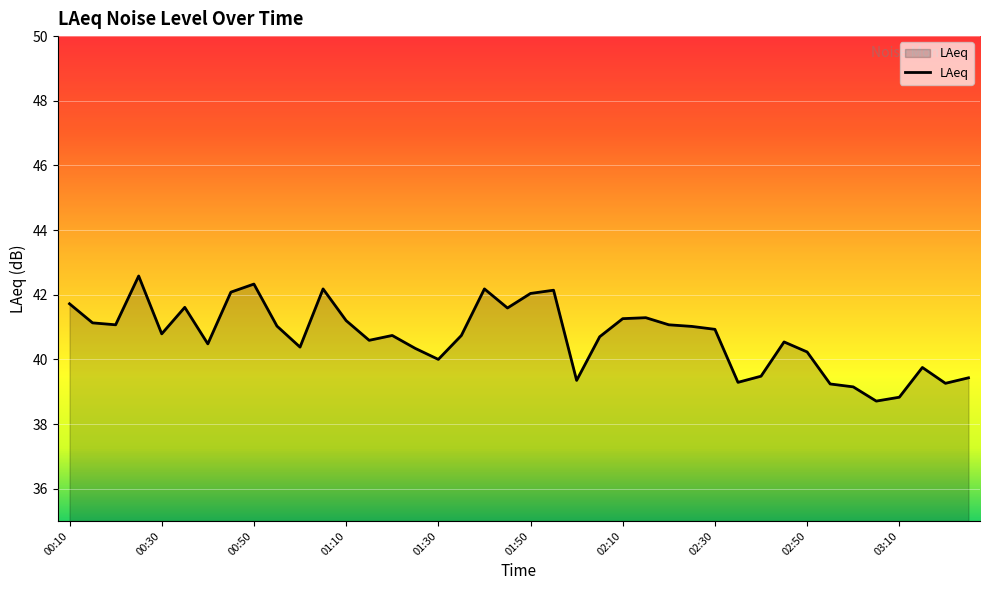

How many lines are shown in the chart?

1